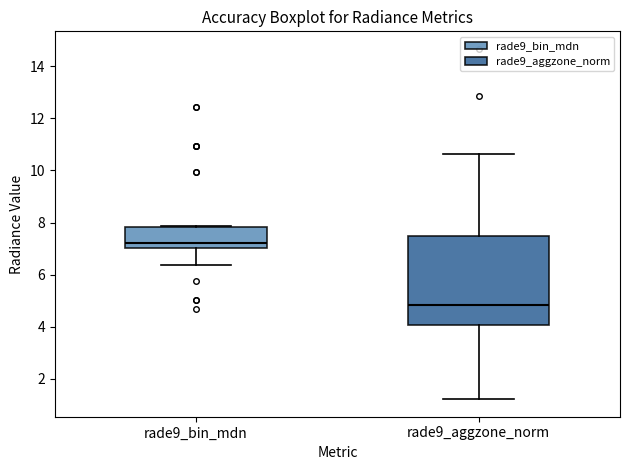

Reading left to right, transcribe this box plot: for each box, give where its median line is, the range the box spans, and where its two whiskers end, as read against the y-axis. The values are not printed on the chart, so give them approximately, as read against the axis.

rade9_bin_mdn: median 7.2, box 7.0 to 7.8, whiskers 6.4 to 7.8
rade9_aggzone_norm: median 4.8, box 4.0 to 7.4, whiskers 1.2 to 10.6